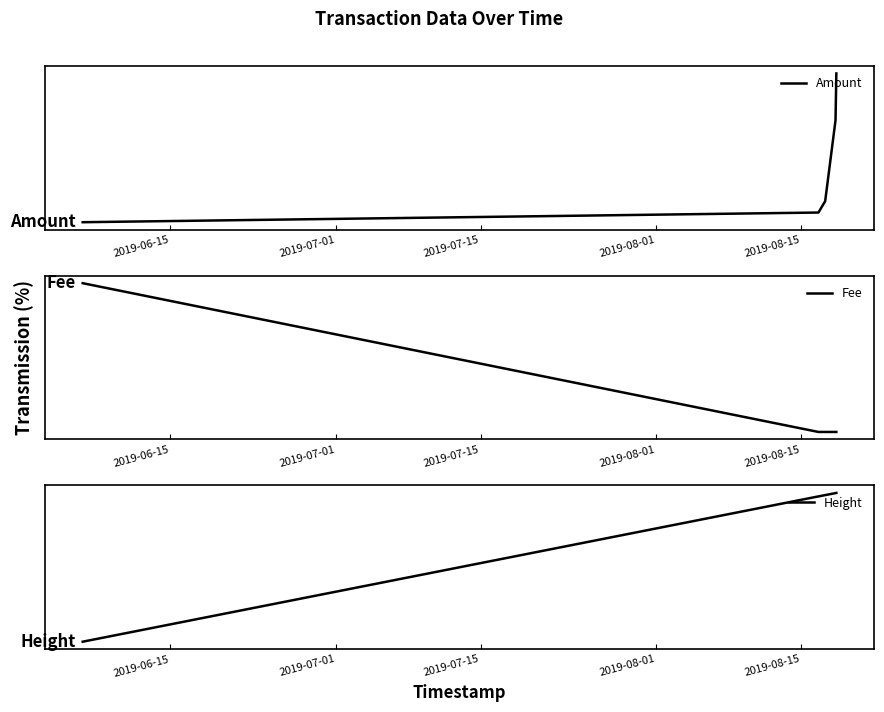

List the series in order of their peak value, highest first.

Amount, Fee, Height